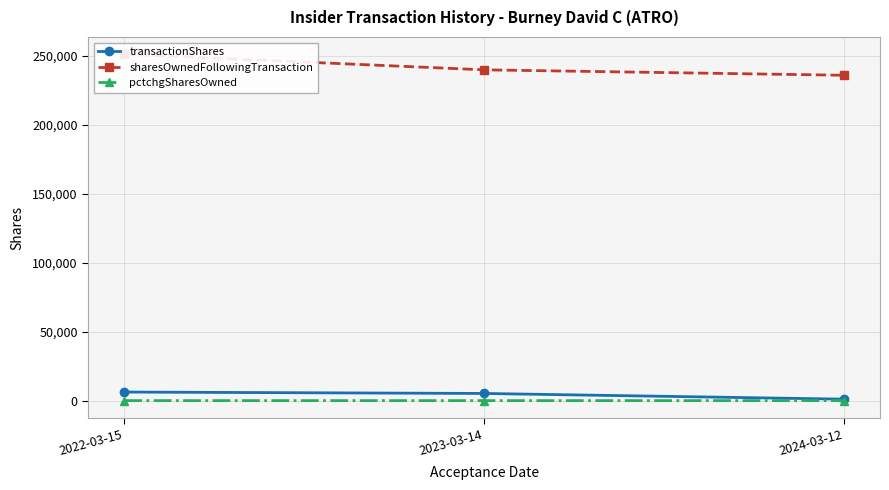

Reading right to left, extract all data points from this chart.

transactionShares: 2024-03-12=1049	2023-03-14=5188	2022-03-15=6217
sharesOwnedFollowingTransaction: 2024-03-12=236005	2023-03-14=239940	2022-03-15=251234
pctchgSharesOwned: 2024-03-12=0	2023-03-14=2	2022-03-15=3